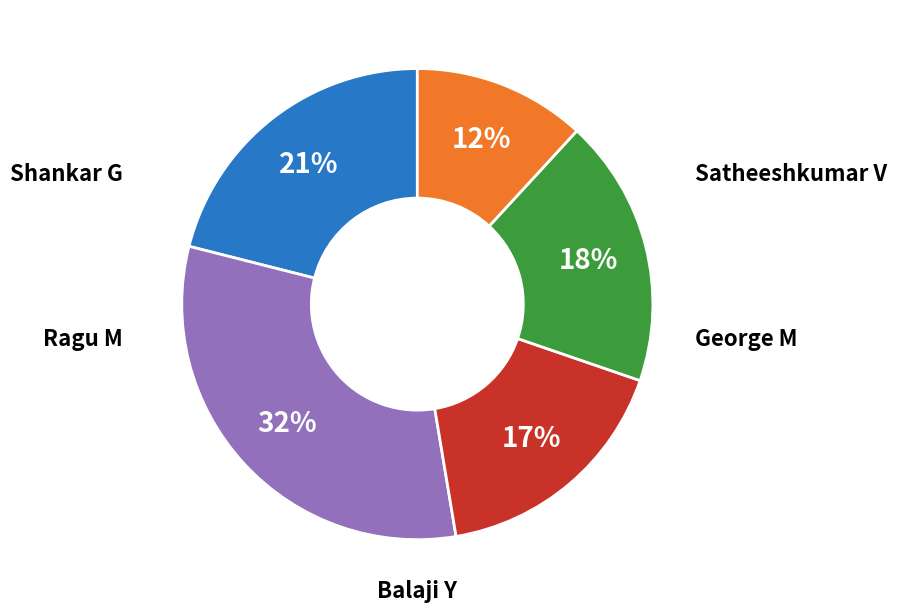

To the nearest percent, what is the difference between the largest and smallest slice percentages?

20%